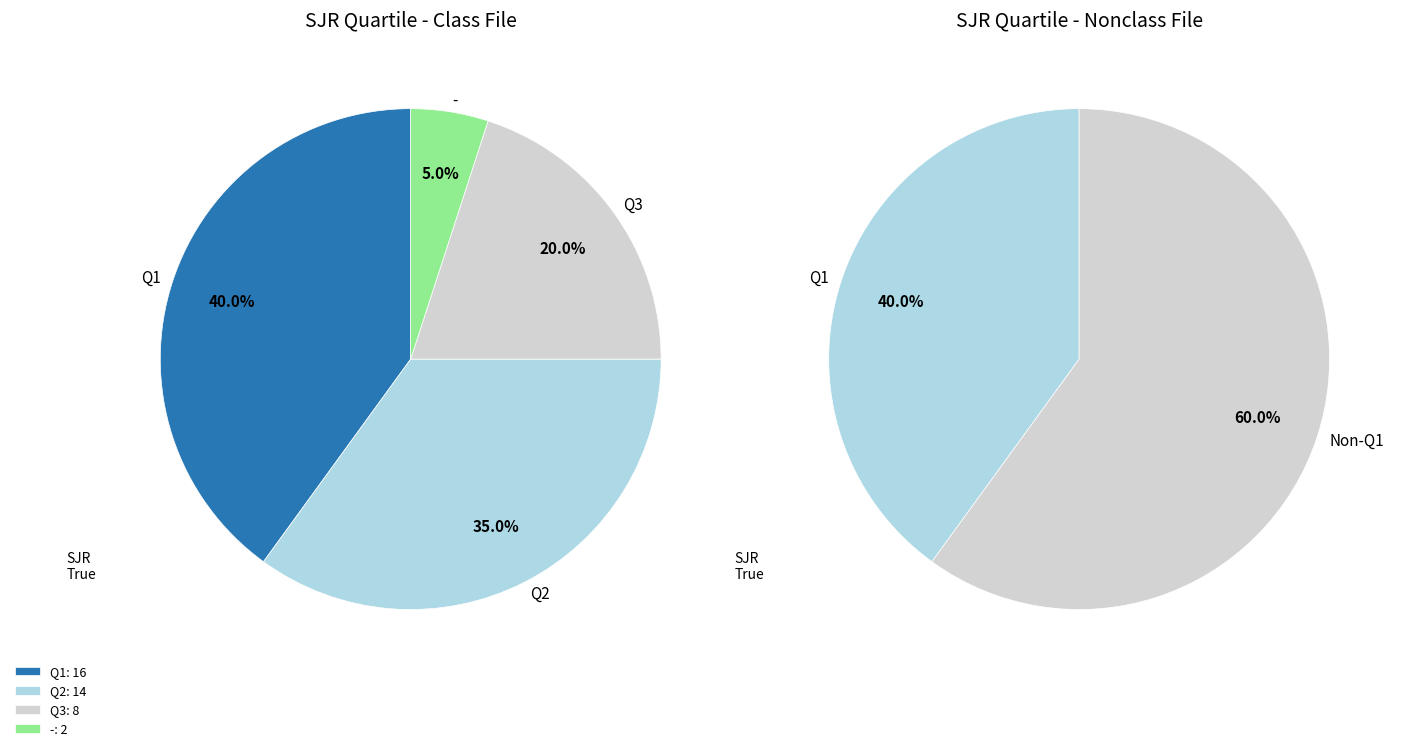

What is the total percentage of - and Q2?

40.0%